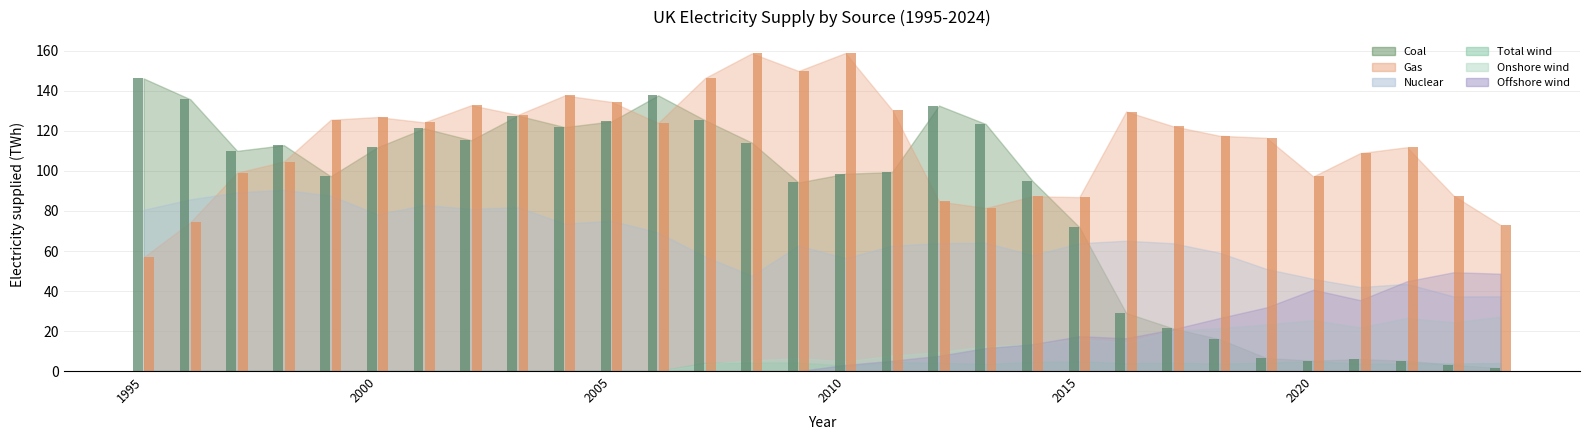

What is the greatest value displayed?

159.0